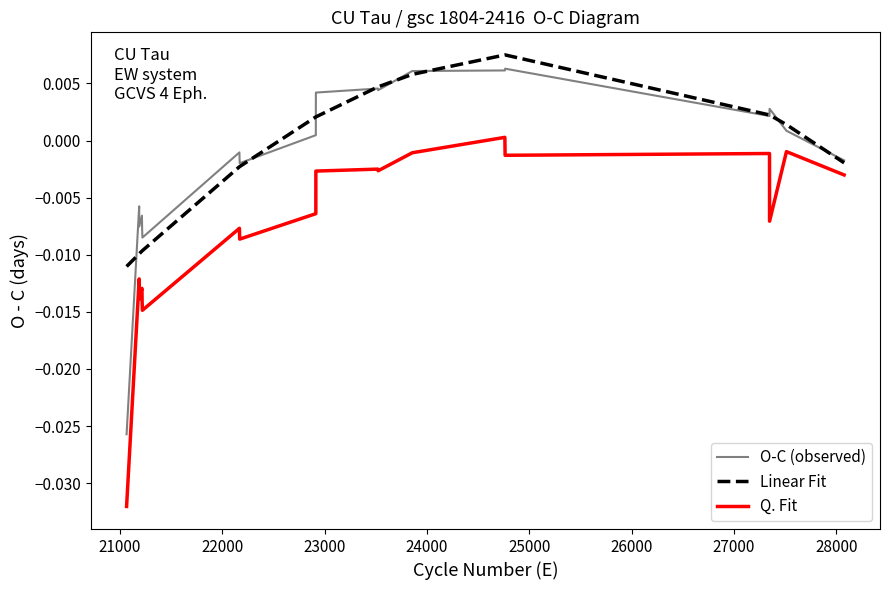

True or false: O-C (observed) and Q. Fit cross at least once.

False